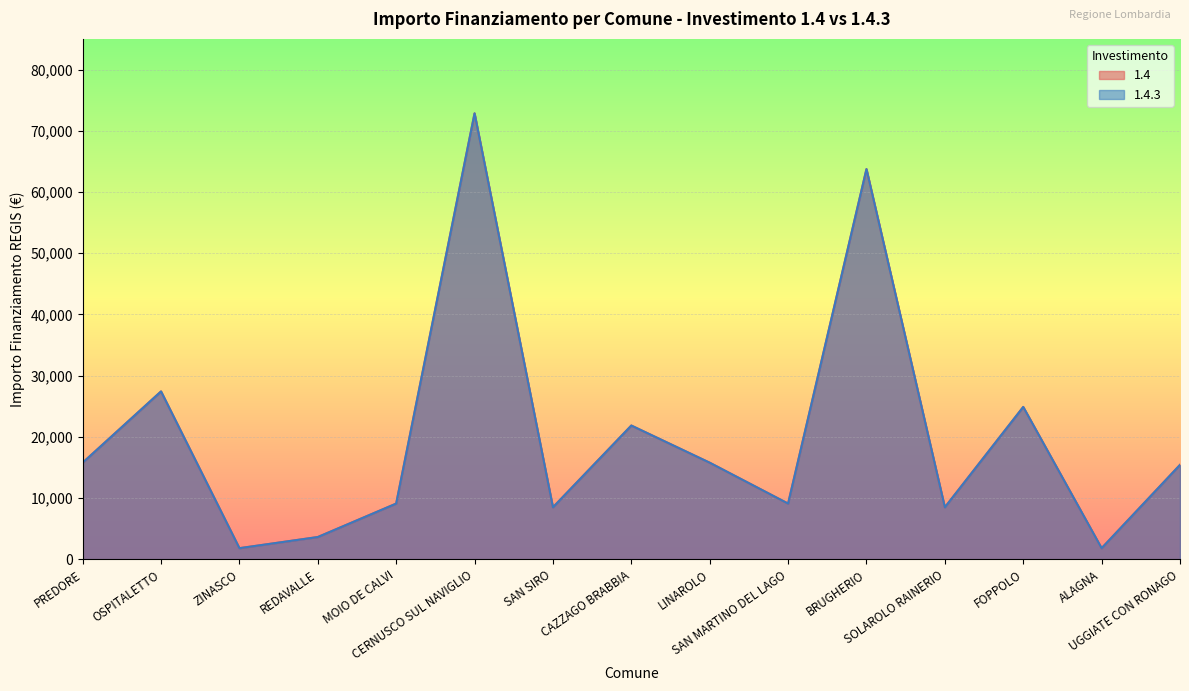

What is the highest value of the 1.4 series?

72840